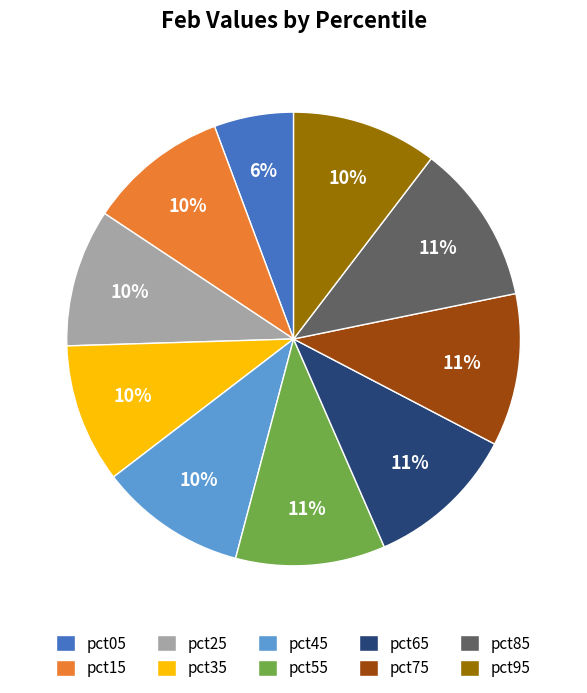

What is the smallest slice in the pie chart?

pct05